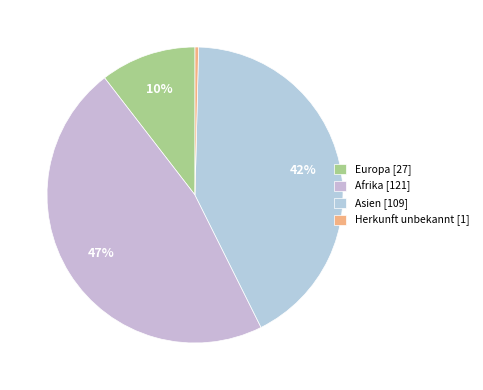

To the nearest percent, what is the combined percentage of Herkunft unbekannt and Afrika?

47%